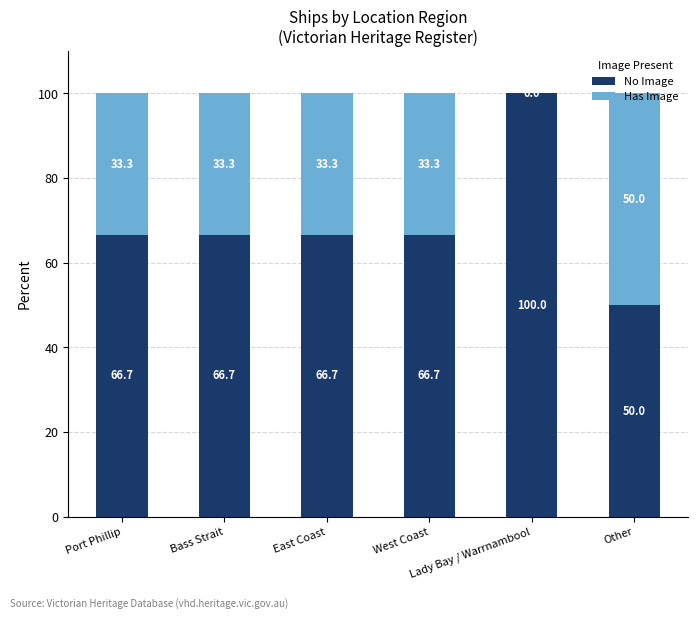

What value does the No Image series have at Bass Strait?

66.7